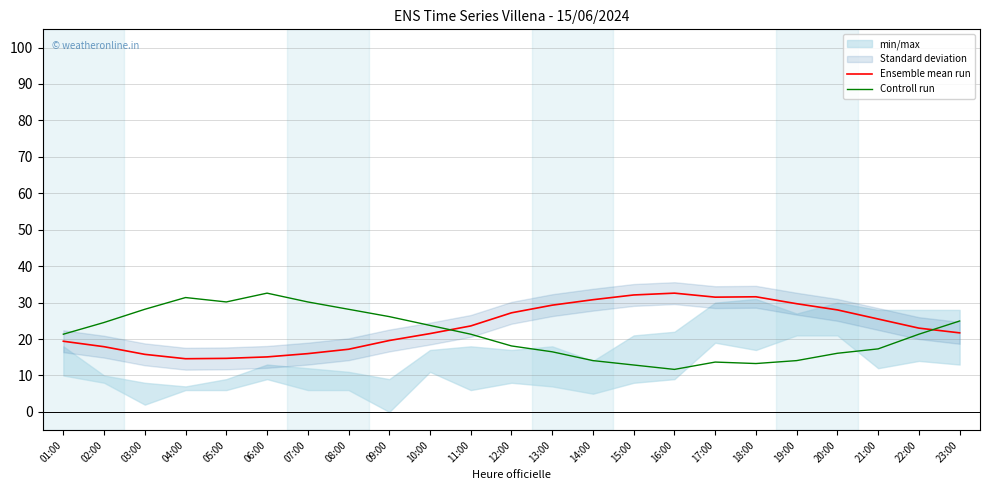

What is the difference between the highest and lowest values at 11:00?

2.3